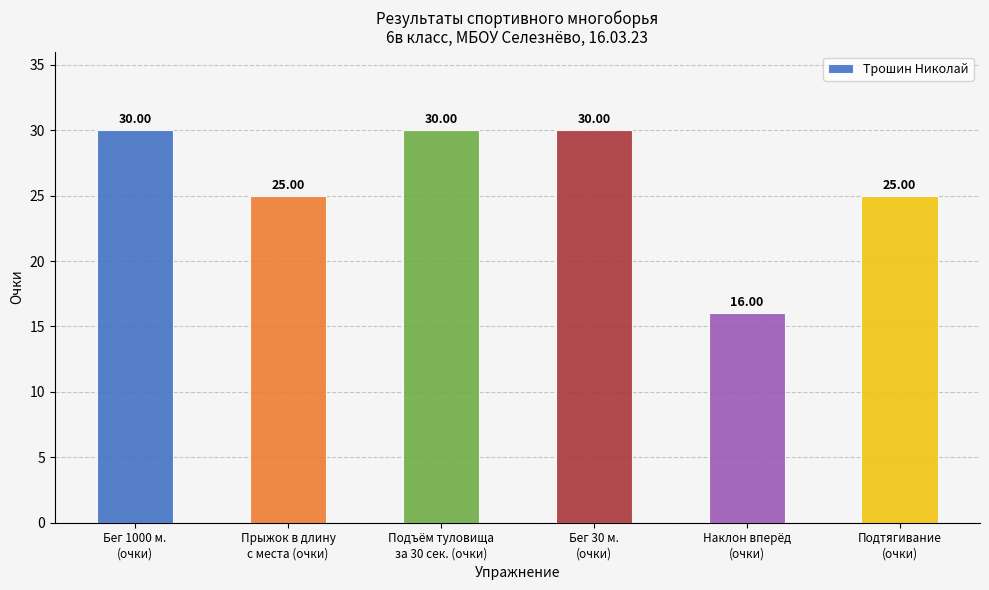

What is the difference between the second highest and minimum values?

14